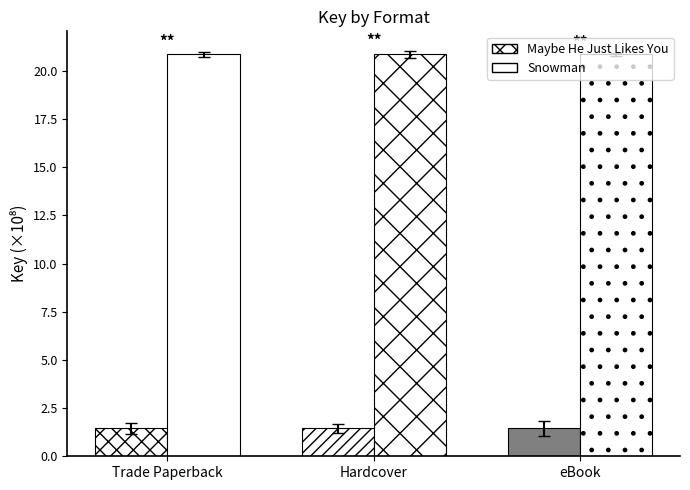

At which label is Snowman closest to 20?

Trade Paperback